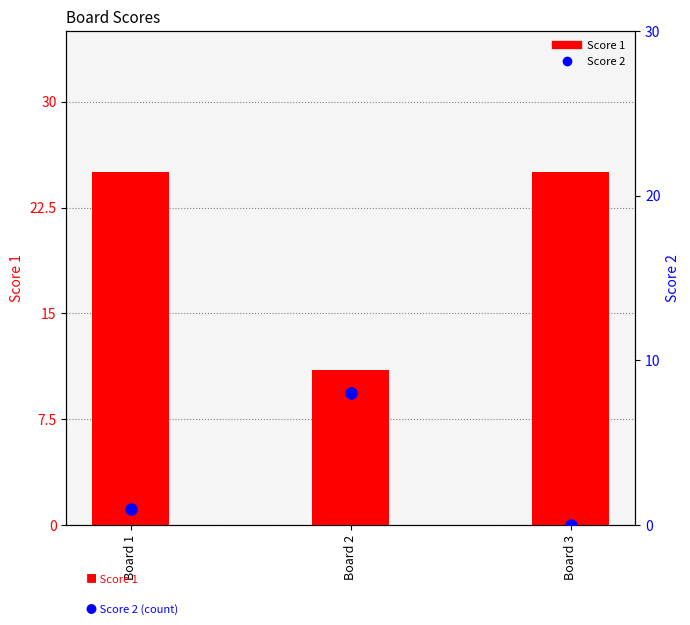

Count the number of categories in the chart.

3